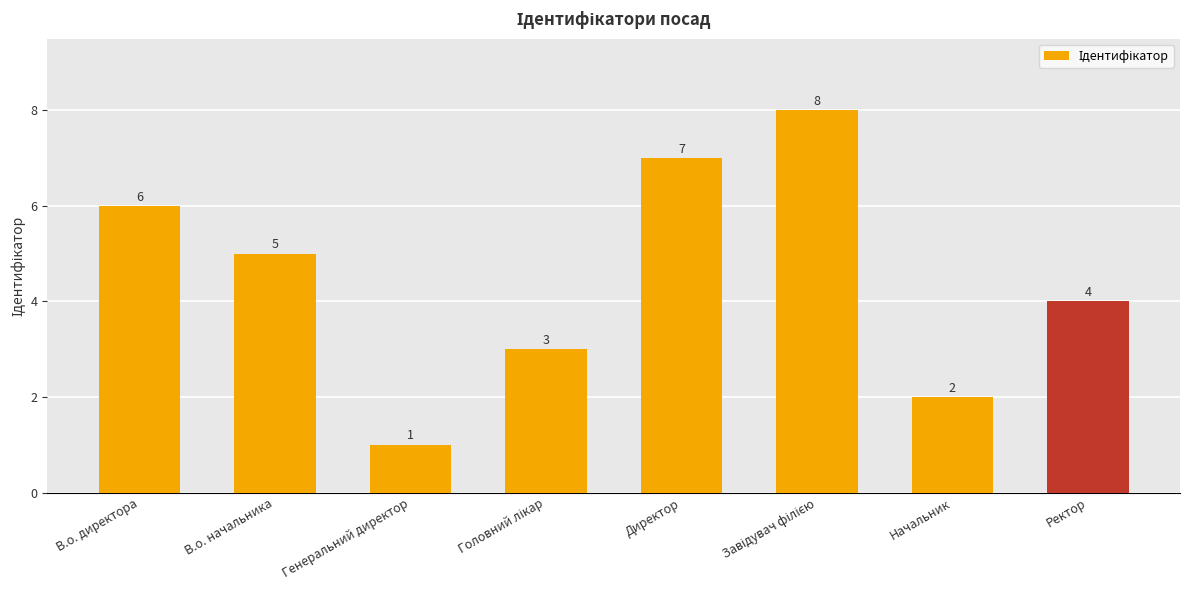

At which category does the chart reach its minimum across all series?

Генеральний директор